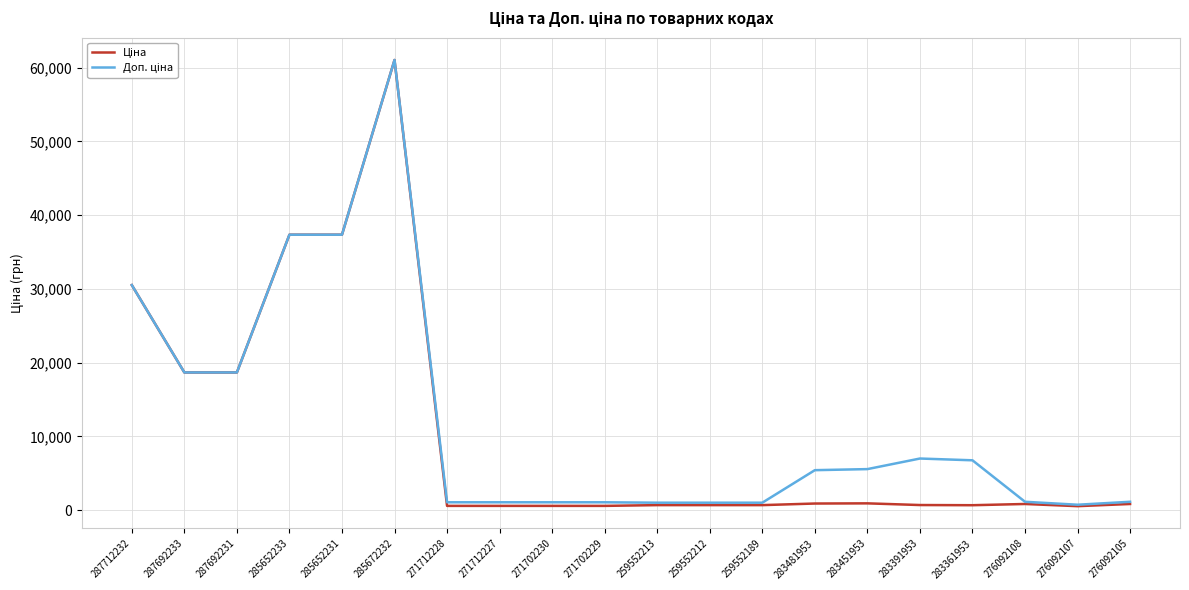

Which label corresponds to the largest value in the chart?

285672232